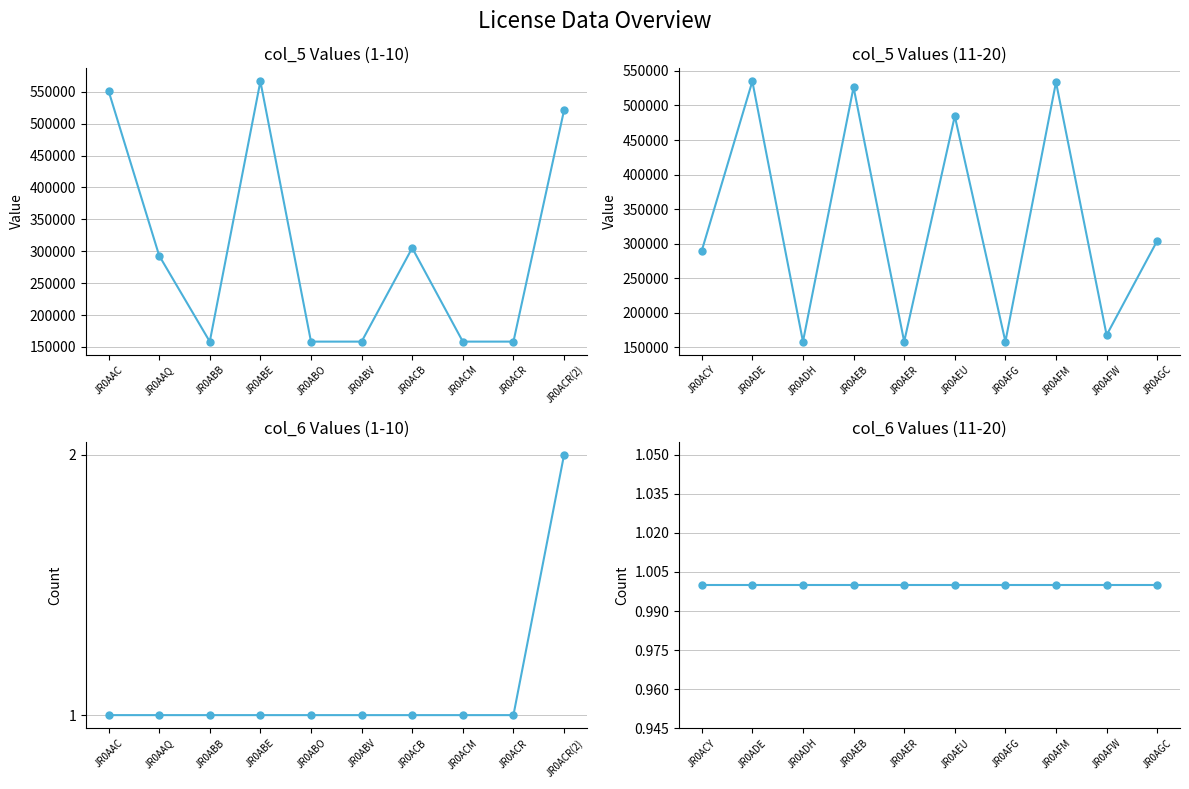

What are all the series names shown in the legend?

col_5 (first 10), col_5 (11-20), col_6 (first 10), col_6 (11-20)